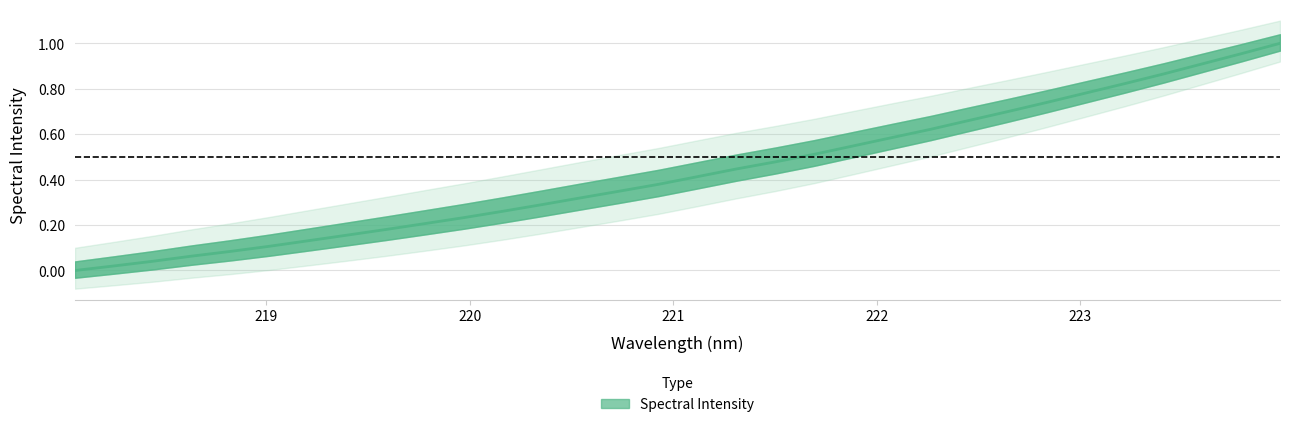

The chart shows a value of 1.6 at 223.7895. True or false?

False